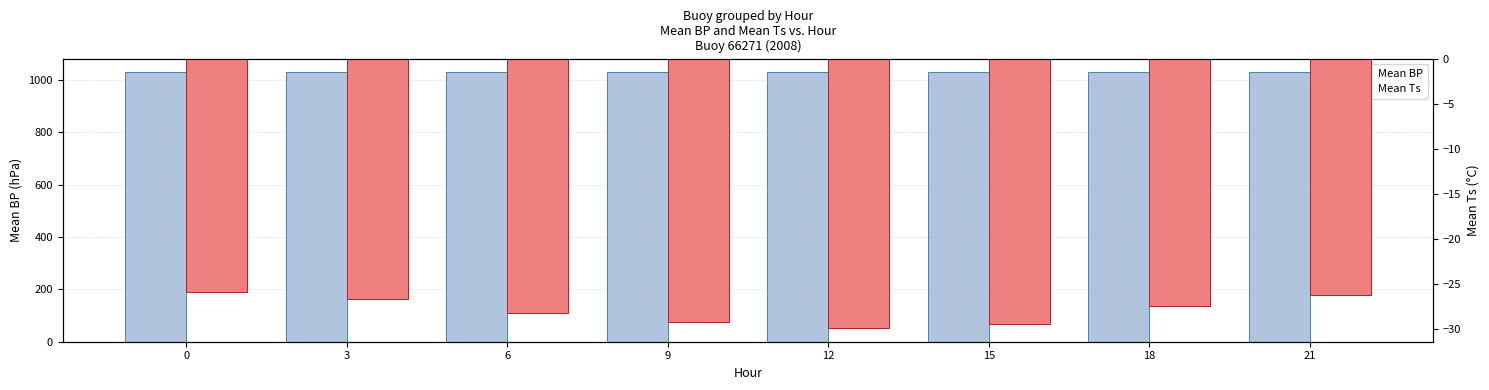

At 15, list the series in order from largest to smallest.

Mean BP, Mean Ts